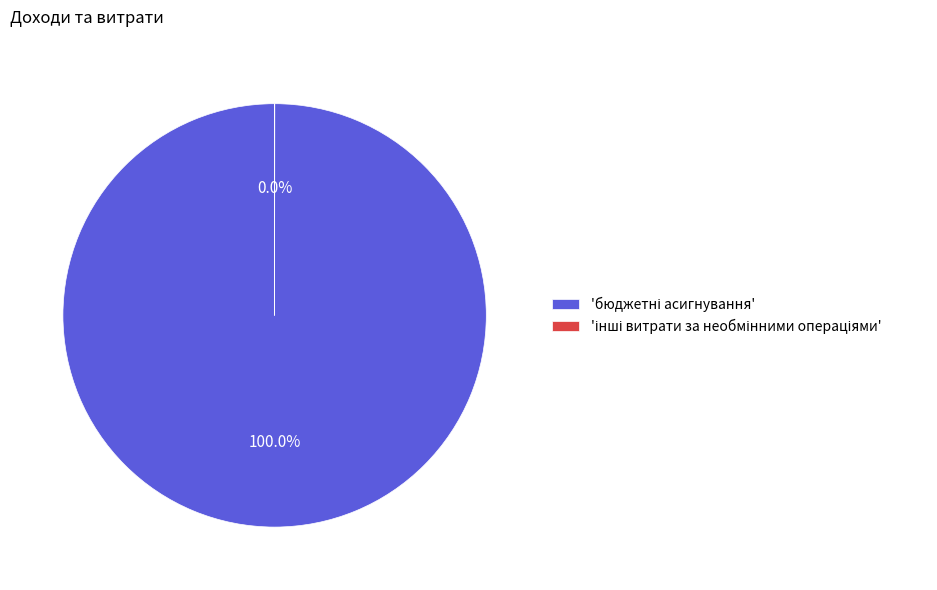

Is it true that бюджетні асигнування is 99% of the pie?

False